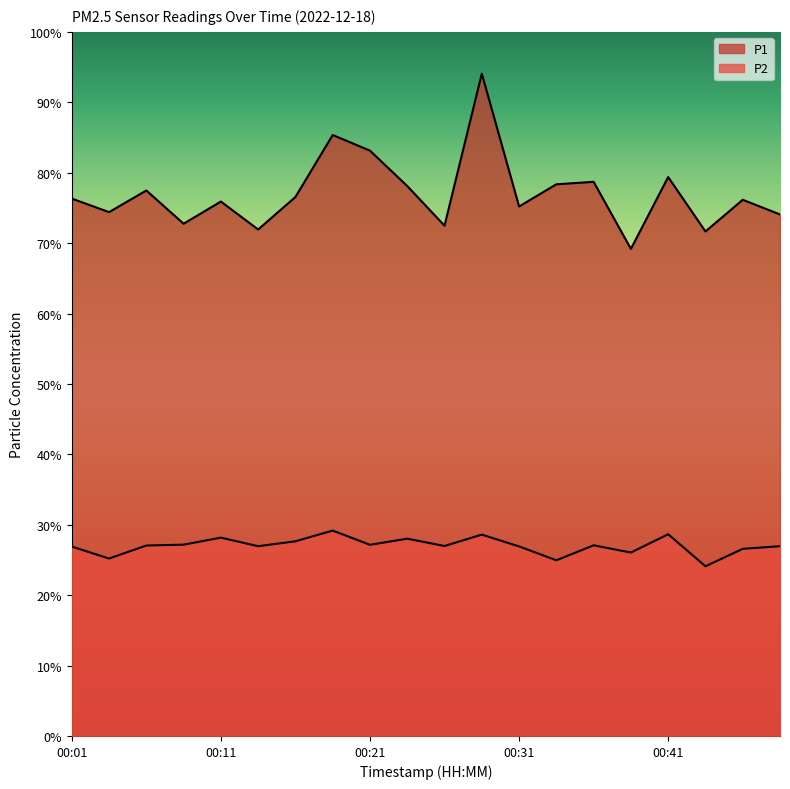

What is the difference between the second highest and second lowest values in the P1 series?

13.7